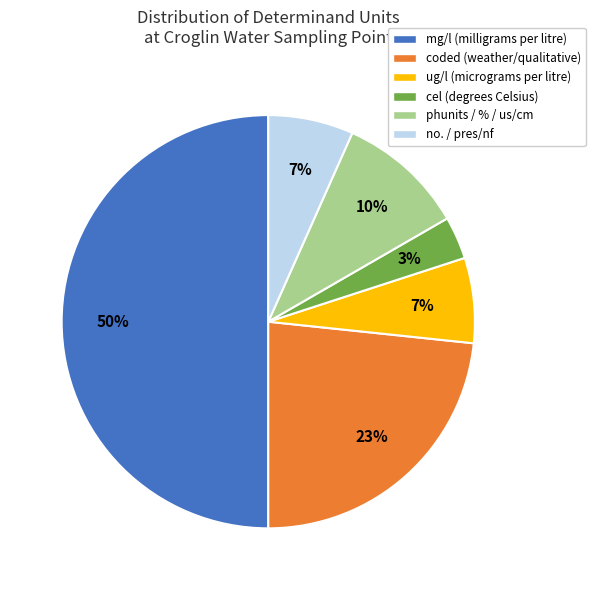

Which slice is the largest?

mg/l (milligrams per litre)